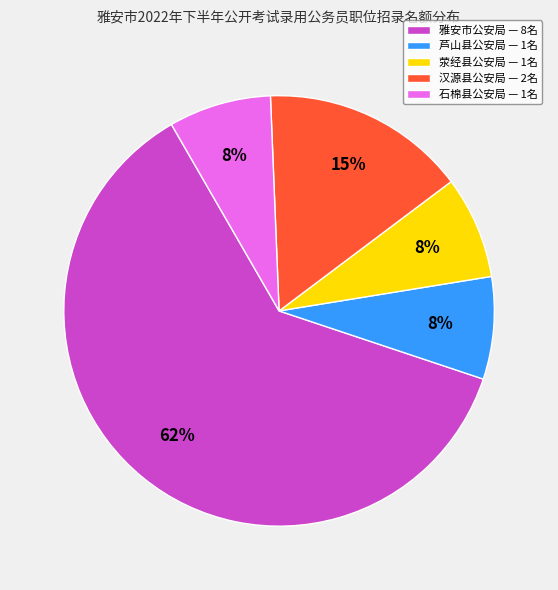

How many segments does this pie chart have?

5